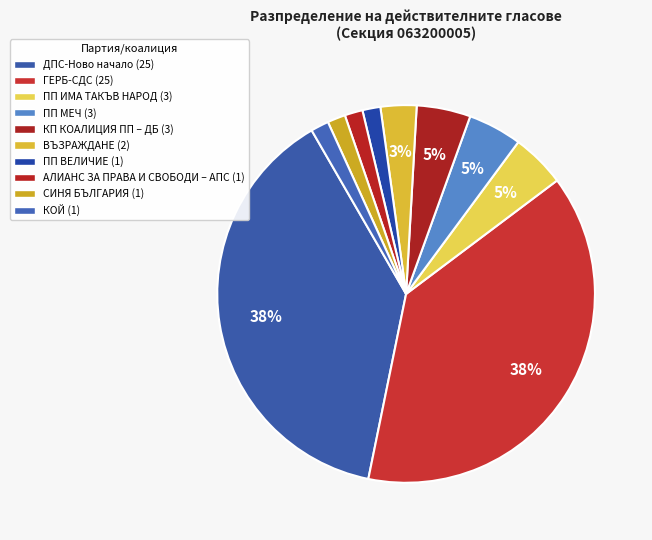

Does ПП ИМА ТАКЪВ НАРОД represent more than half of the total?

No